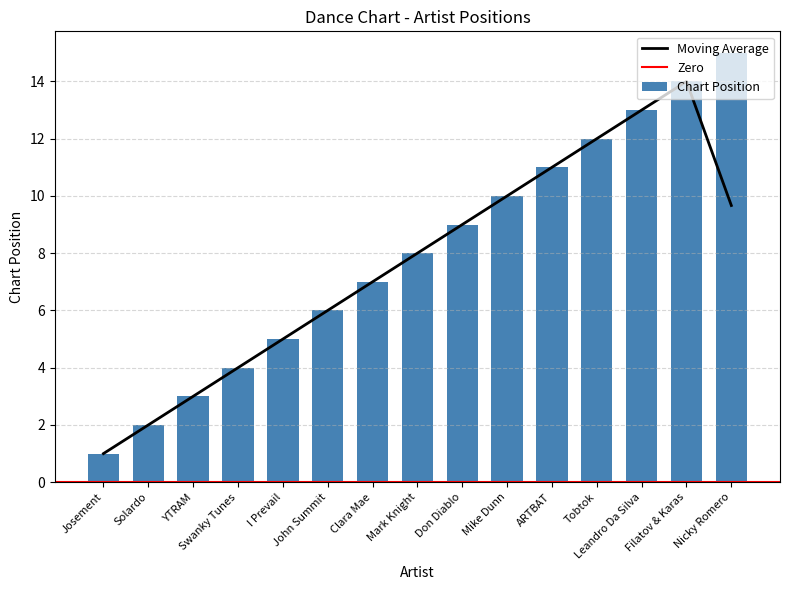

Between YTRAM and I Prevail, which is larger?

I Prevail